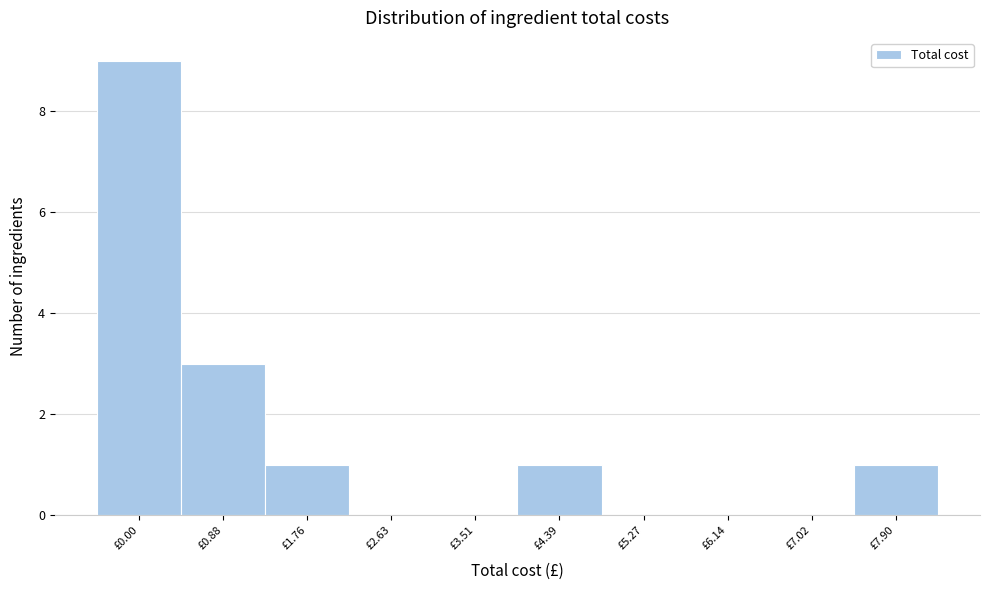

Reading right to left, list all the values displayed in this chart.

£7.90=1	£7.02=0	£6.14=0	£5.27=0	£4.39=1	£3.51=0	£2.63=0	£1.76=1	£0.88=3	£0.00=9